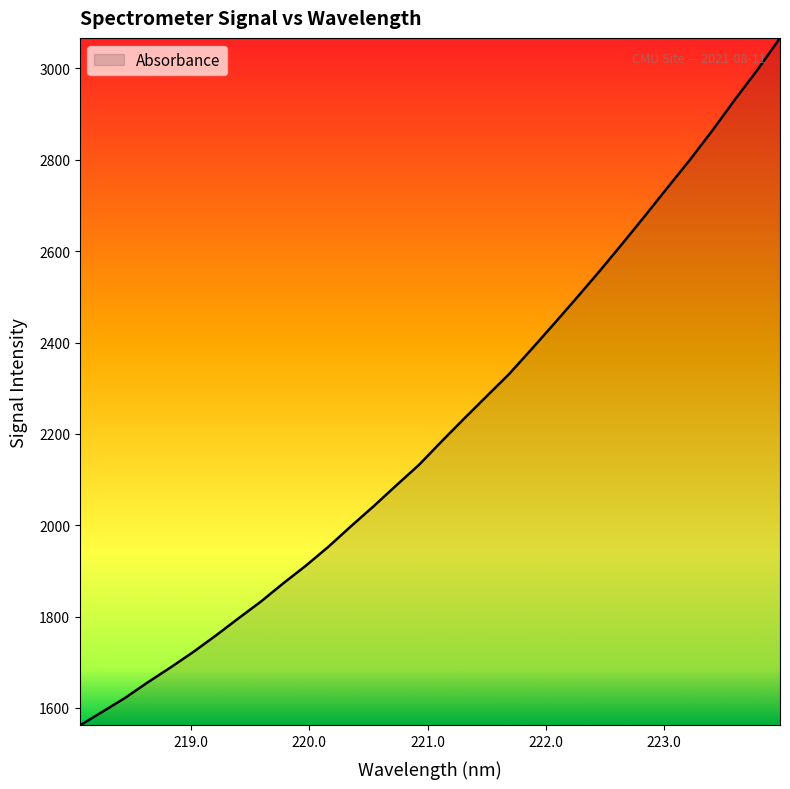

What is the greatest value displayed?

3067.0